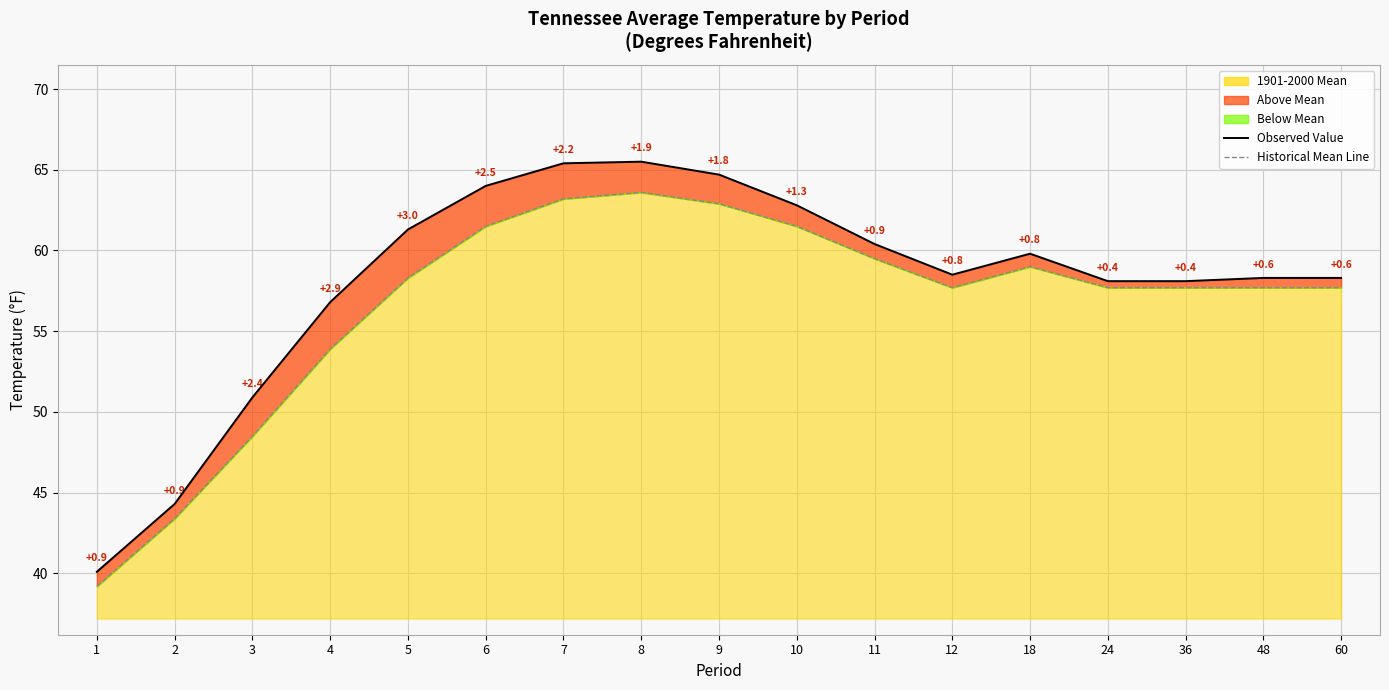

At which label does Observed Value first exceed 58?

5